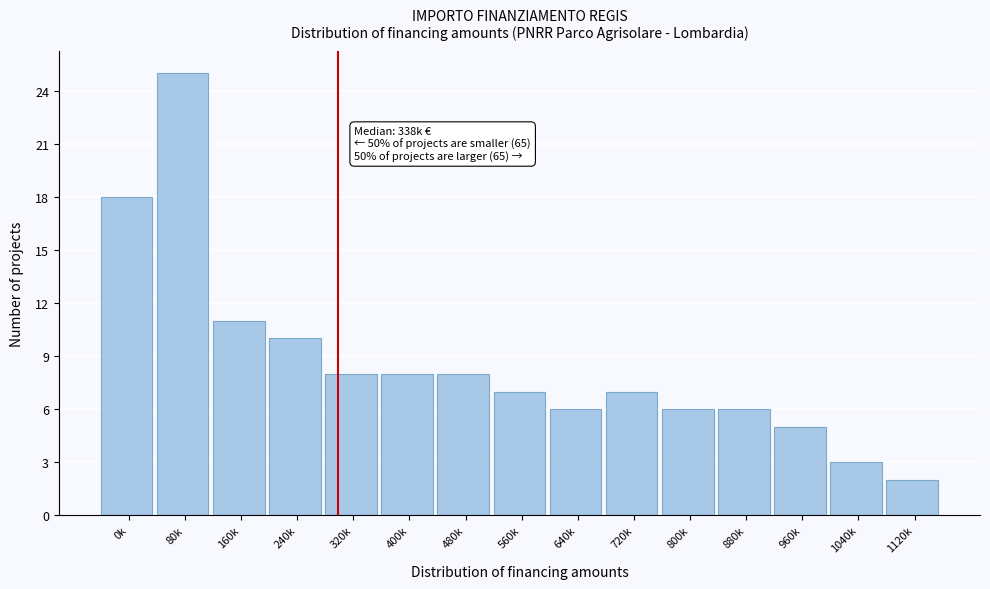

Reading right to left, transcribe all the data shown in this chart.

1120k=2	1040k=3	960k=5	880k=6	800k=6	720k=7	640k=6	560k=7	480k=8	400k=8	320k=8	240k=10	160k=11	80k=25	0k=18